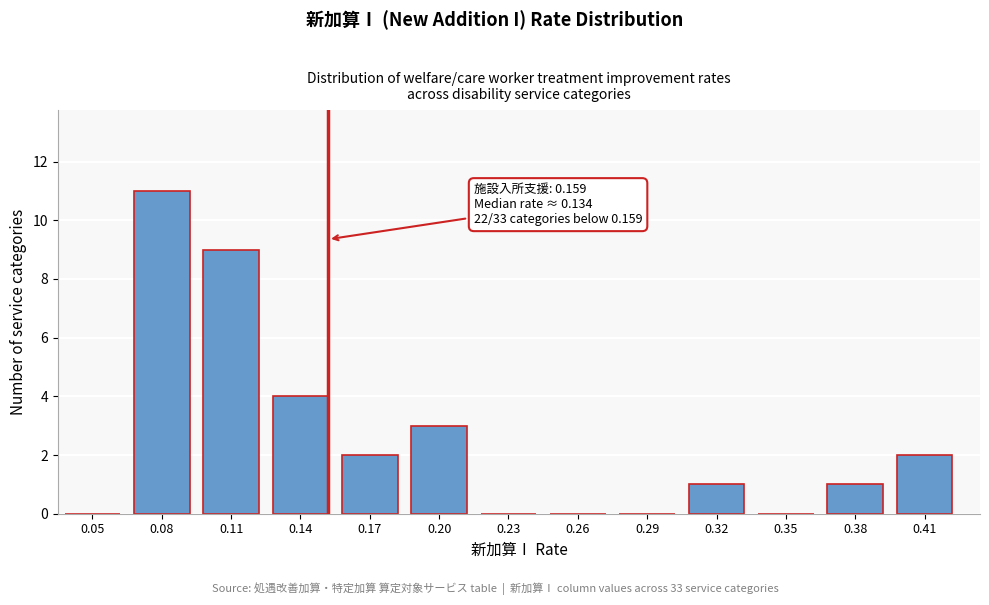

Reading left to right, extract all data points from this chart.

0.05=0	0.08=11	0.11=9	0.14=4	0.17=2	0.20=3	0.23=0	0.26=0	0.29=0	0.32=1	0.35=0	0.38=1	0.41=2